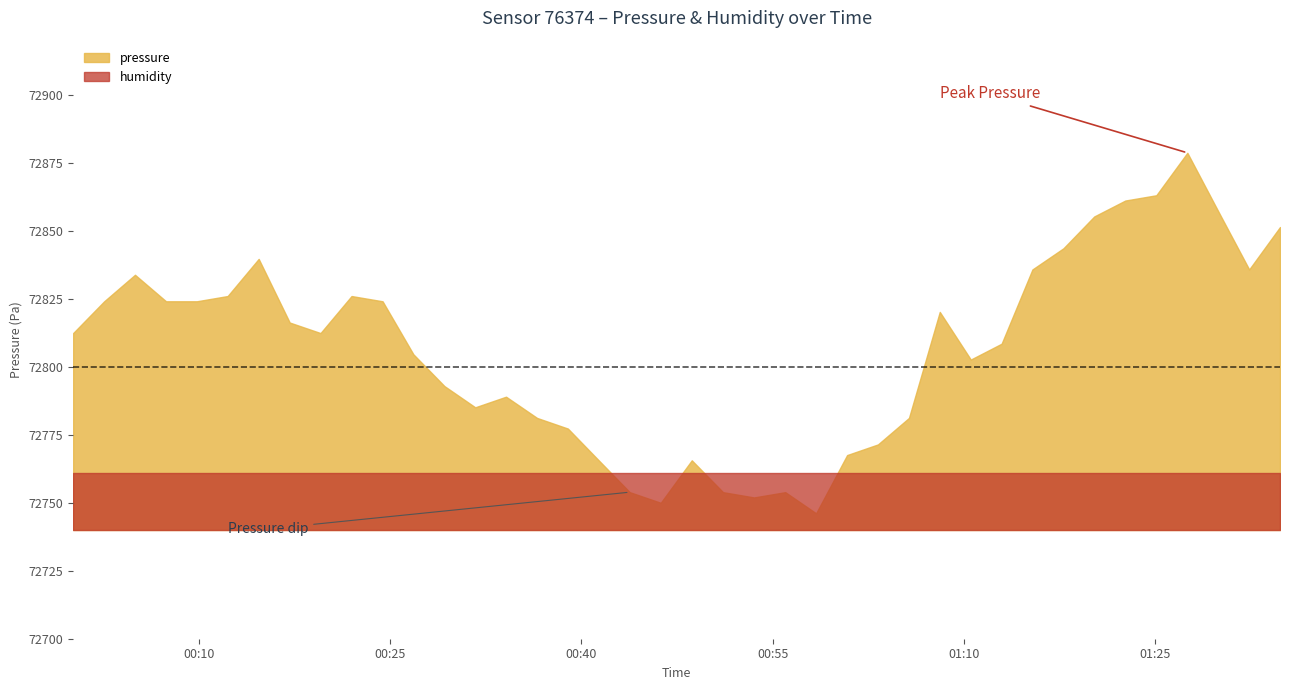

Reading left to right, transcribe all the data shown in this chart.

pressure: 2023-12-22T00:00:08=72812.4	2023-12-22T00:02:34=72824.1	2023-12-22T00:04:59=72833.9	2023-12-22T00:07:25=72824.1	2023-12-22T00:09:50=72824.1	2023-12-22T00:12:15=72826.1	2023-12-22T00:14:41=72839.7	2023-12-22T00:17:07=72816.3	2023-12-22T00:19:32=72812.4	2023-12-22T00:21:58=72826.1	2023-12-22T00:24:24=72824.1	2023-12-22T00:26:49=72804.6	2023-12-22T00:29:15=72792.9	2023-12-22T00:31:40=72785.1	2023-12-22T00:34:05=72789.0	2023-12-22T00:36:31=72781.2	2023-12-22T00:38:56=72777.3	2023-12-22T00:41:21=72765.6	2023-12-22T00:43:47=72753.9	2023-12-22T00:46:13=72750.0	2023-12-22T00:48:39=72765.6	2023-12-22T00:51:06=72753.9	2023-12-22T00:53:32=72752.0	2023-12-22T00:55:59=72753.9	2023-12-22T00:58:24=72746.1	2023-12-22T01:00:50=72767.6	2023-12-22T01:03:15=72771.5	2023-12-22T01:05:41=72781.2	2023-12-22T01:08:06=72820.2	2023-12-22T01:10:32=72802.7	2023-12-22T01:12:57=72808.5	2023-12-22T01:15:22=72835.8	2023-12-22T01:17:48=72843.6	2023-12-22T01:20:13=72855.3	2023-12-22T01:22:39=72861.2	2023-12-22T01:25:05=72863.1	2023-12-22T01:27:31=72878.8	2023-12-22T01:29:56=72857.3	2023-12-22T01:32:22=72835.8	2023-12-22T01:34:47=72851.4
humidity: 2023-12-22T00:00:08=100.0	2023-12-22T00:02:34=100.0	2023-12-22T00:04:59=100.0	2023-12-22T00:07:25=100.0	2023-12-22T00:09:50=100.0	2023-12-22T00:12:15=100.0	2023-12-22T00:14:41=100.0	2023-12-22T00:17:07=100.0	2023-12-22T00:19:32=100.0	2023-12-22T00:21:58=100.0	2023-12-22T00:24:24=100.0	2023-12-22T00:26:49=100.0	2023-12-22T00:29:15=100.0	2023-12-22T00:31:40=100.0	2023-12-22T00:34:05=100.0	2023-12-22T00:36:31=100.0	2023-12-22T00:38:56=100.0	2023-12-22T00:41:21=100.0	2023-12-22T00:43:47=100.0	2023-12-22T00:46:13=100.0	2023-12-22T00:48:39=100.0	2023-12-22T00:51:06=100.0	2023-12-22T00:53:32=100.0	2023-12-22T00:55:59=100.0	2023-12-22T00:58:24=100.0	2023-12-22T01:00:50=100.0	2023-12-22T01:03:15=100.0	2023-12-22T01:05:41=100.0	2023-12-22T01:08:06=100.0	2023-12-22T01:10:32=100.0	2023-12-22T01:12:57=100.0	2023-12-22T01:15:22=100.0	2023-12-22T01:17:48=100.0	2023-12-22T01:20:13=100.0	2023-12-22T01:22:39=100.0	2023-12-22T01:25:05=100.0	2023-12-22T01:27:31=100.0	2023-12-22T01:29:56=100.0	2023-12-22T01:32:22=100.0	2023-12-22T01:34:47=100.0